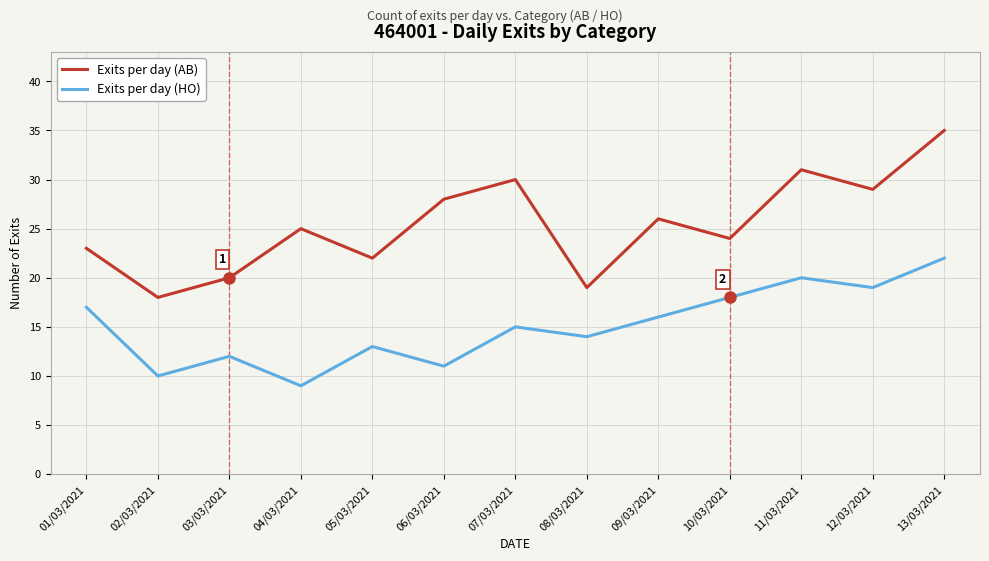

What is the smallest value displayed?

9